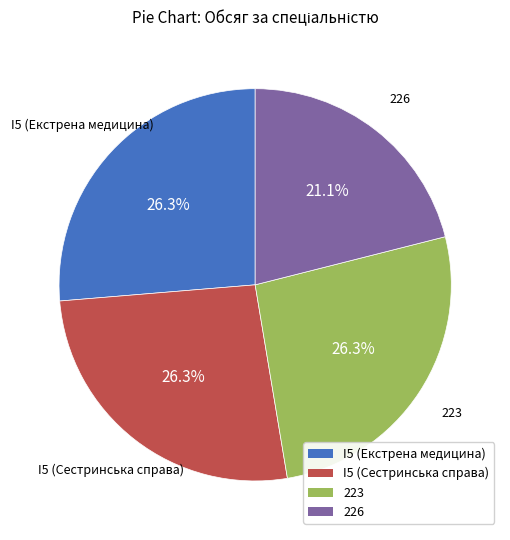

Is I5 (Сестринська справа) the majority of the pie?

No